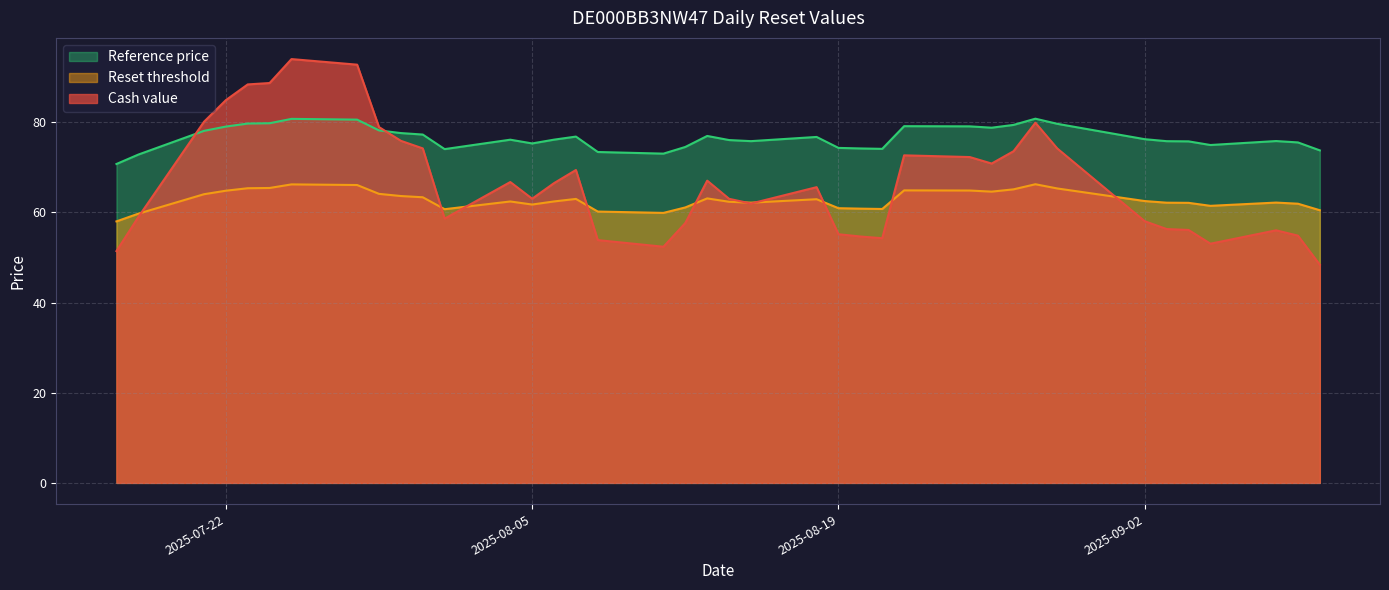

True or false: Reference price has more than 2 interior local peaks.

True